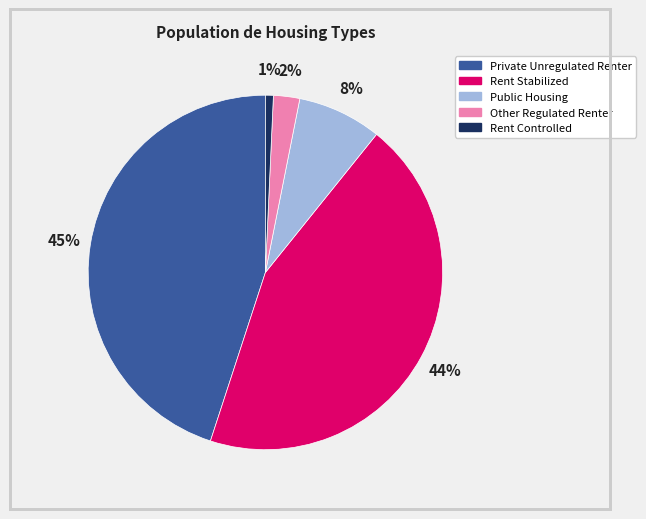

Which has a higher value, Private Unregulated Renter or Rent Stabilized?

Private Unregulated Renter